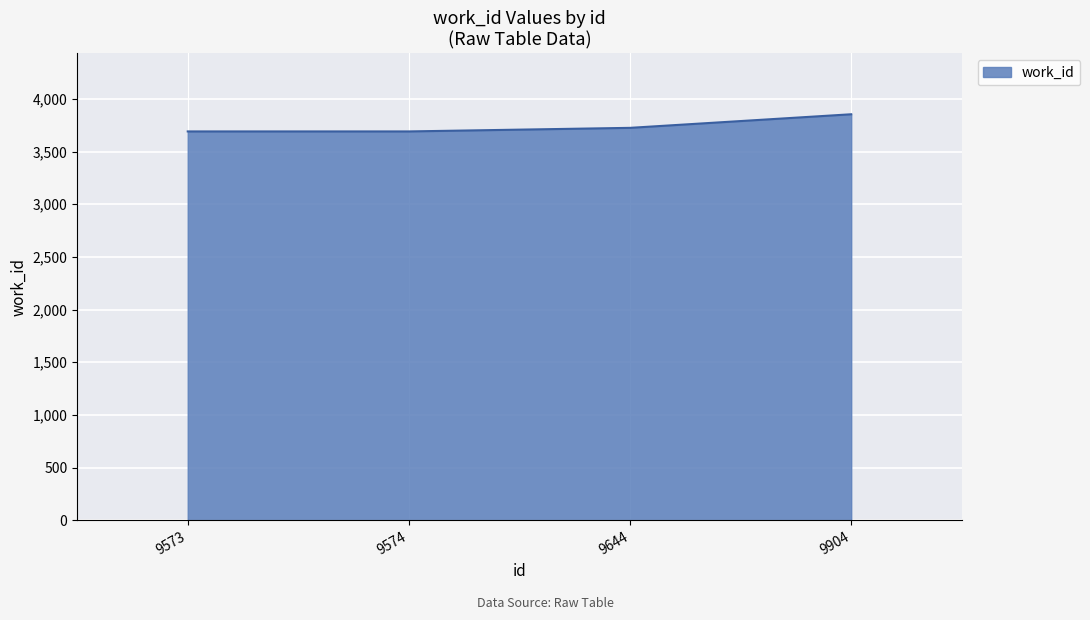

Reading left to right, list all the values displayed in this chart.

3691	3691	3725	3854